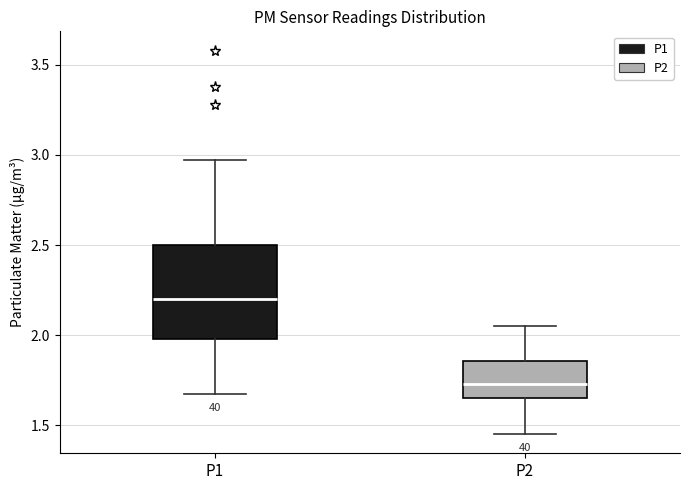

Where does the lower whisker of the box for P2 end on the y-axis? The values are not printed on the chart, so give them approximately, as read against the axis.

1.45